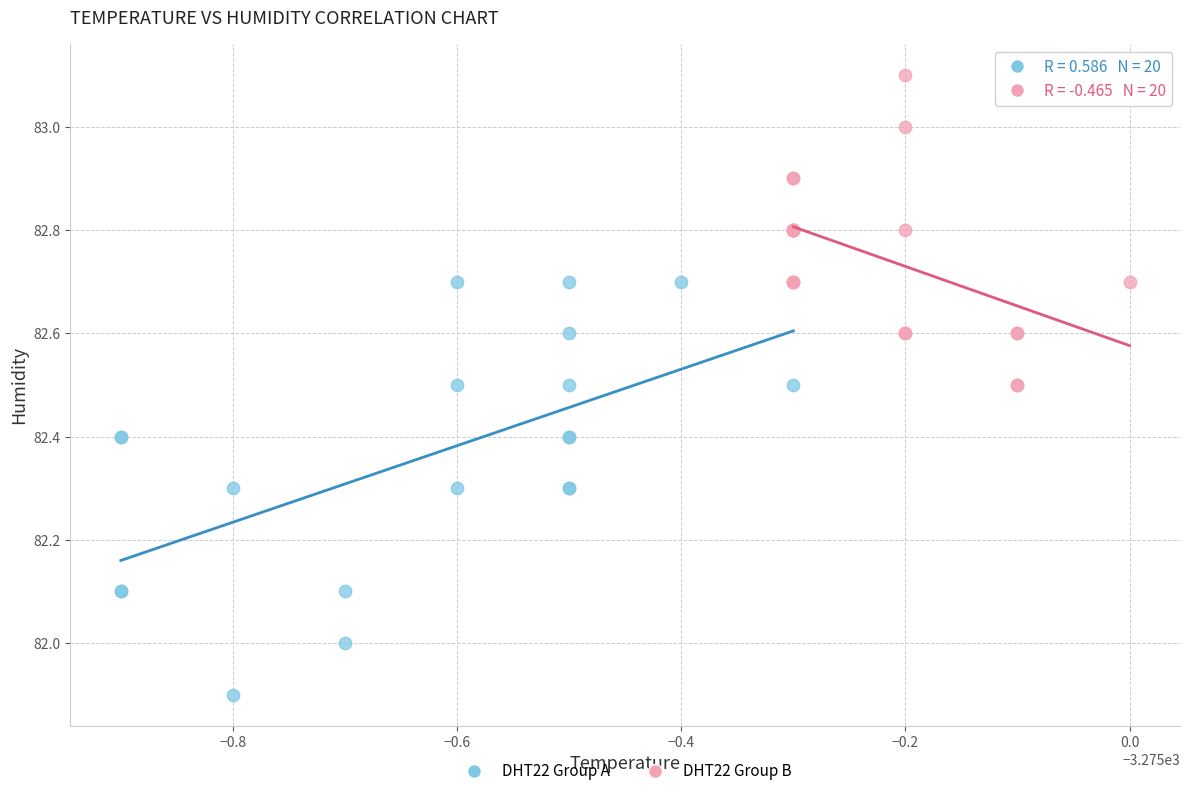

What are all the series names shown in the legend?

DHT22 Group A, DHT22 Group B